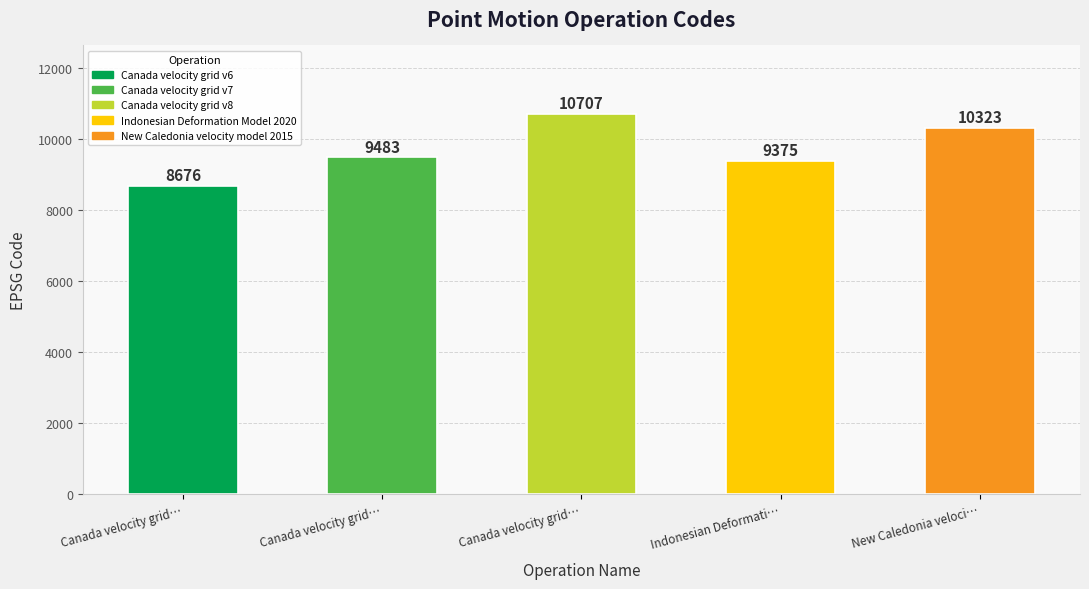

Are the bars grouped side by side (vs. stacked)?

No